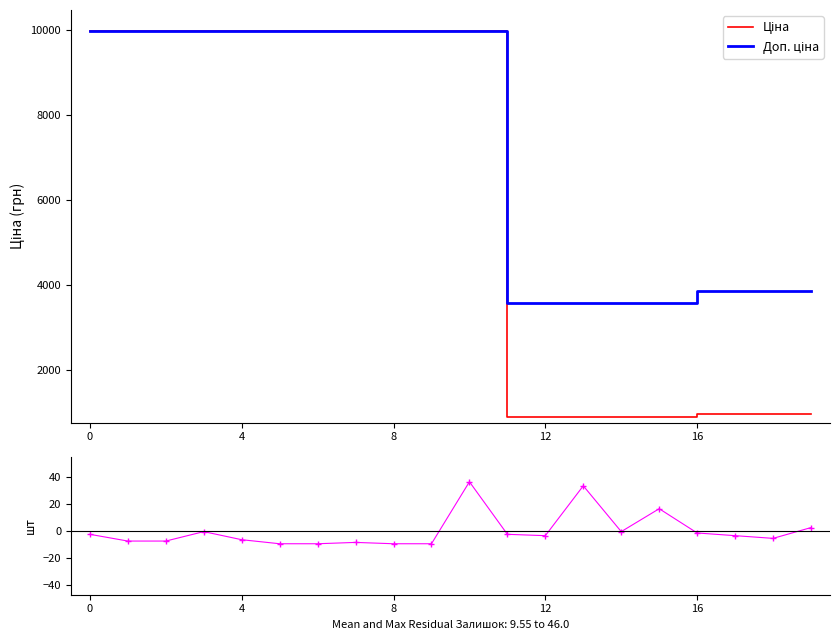

What value does the Доп. ціна series have at 15?

3583.6